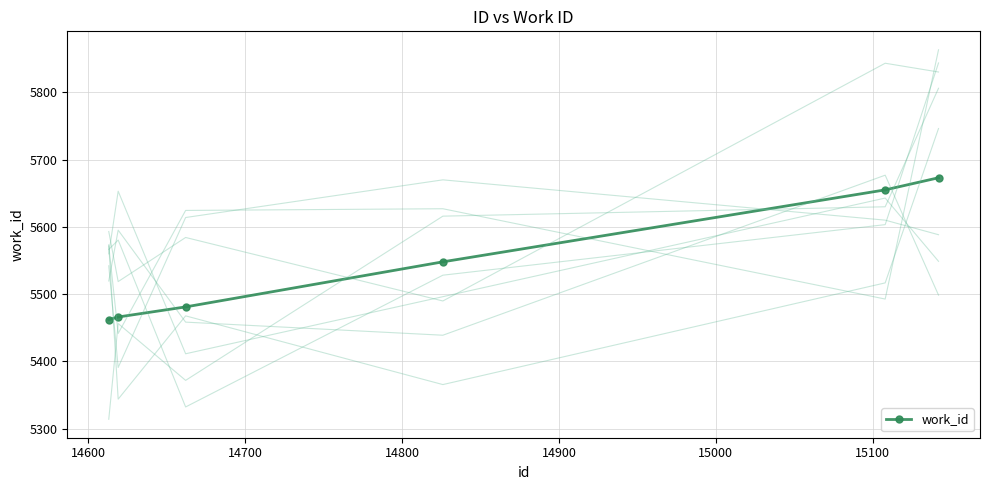

True or false: the data shows 1174 at 15142.

False